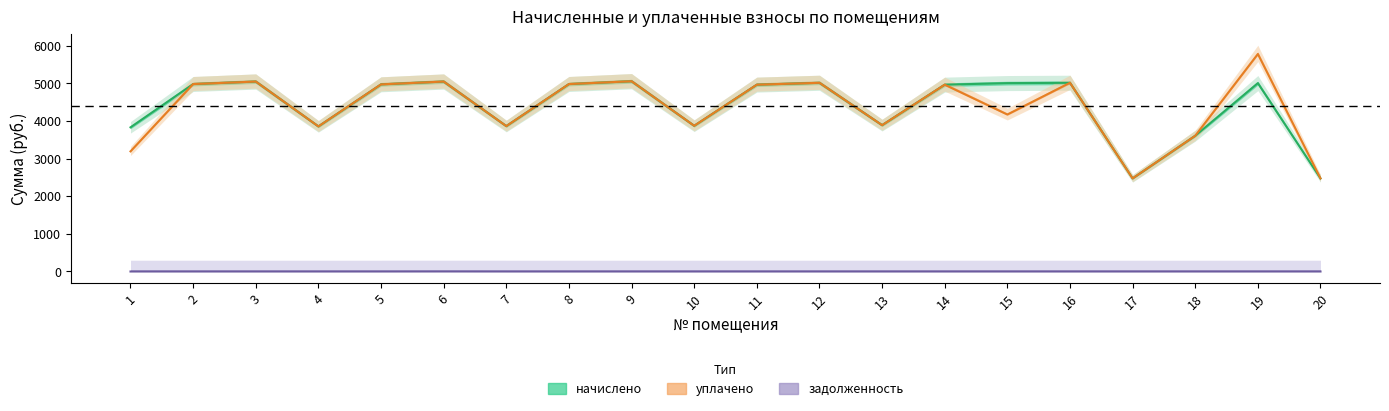

What is the value of the уплачено point at the 7th from the left?

3866.8